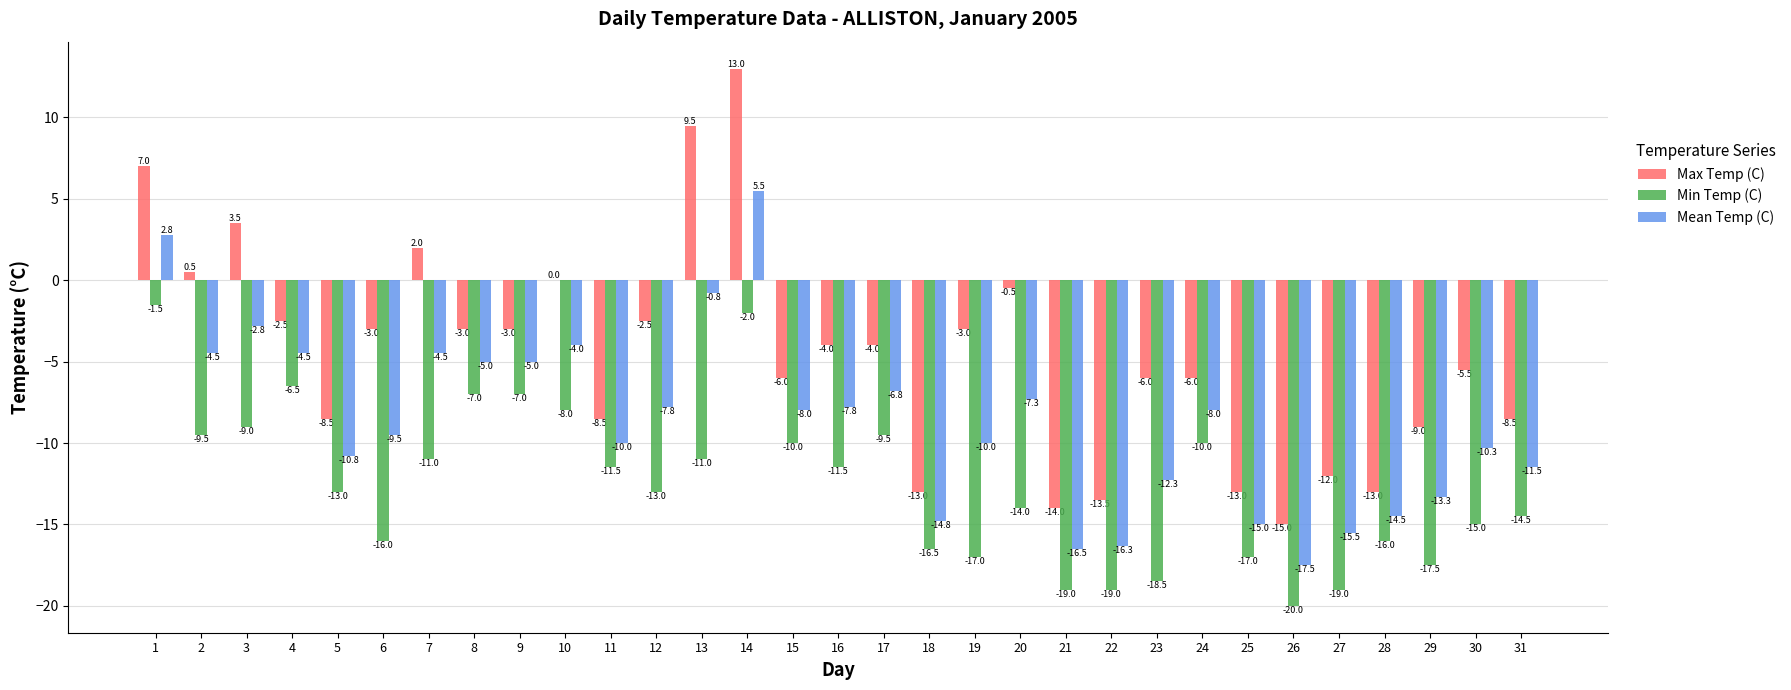

Read the Min Temp (C) value at 4.

-6.5